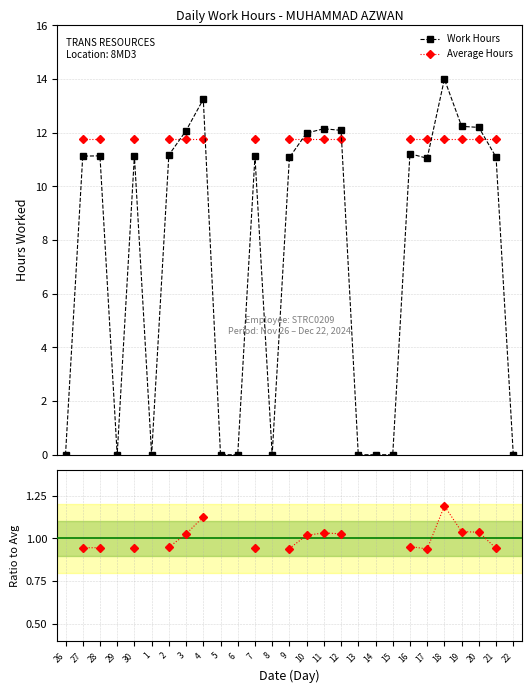

What is the highest value of the Work Hours series?

14.0